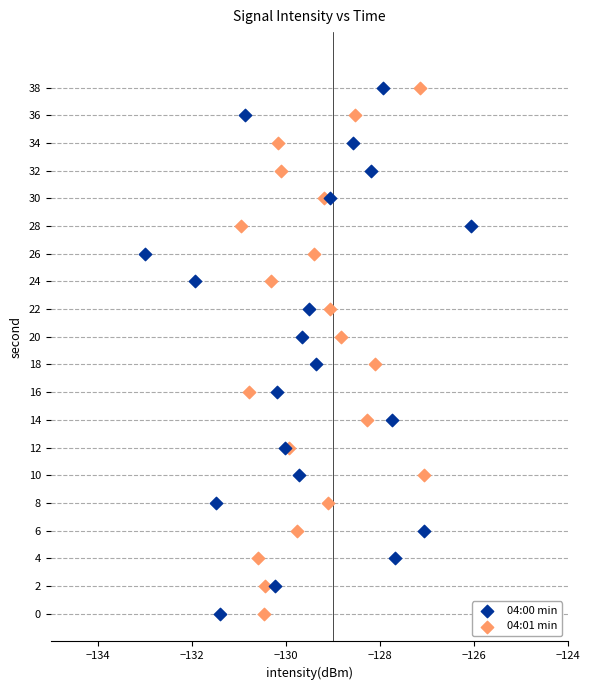

What are all the series names shown in the legend?

04:00 min, 04:01 min